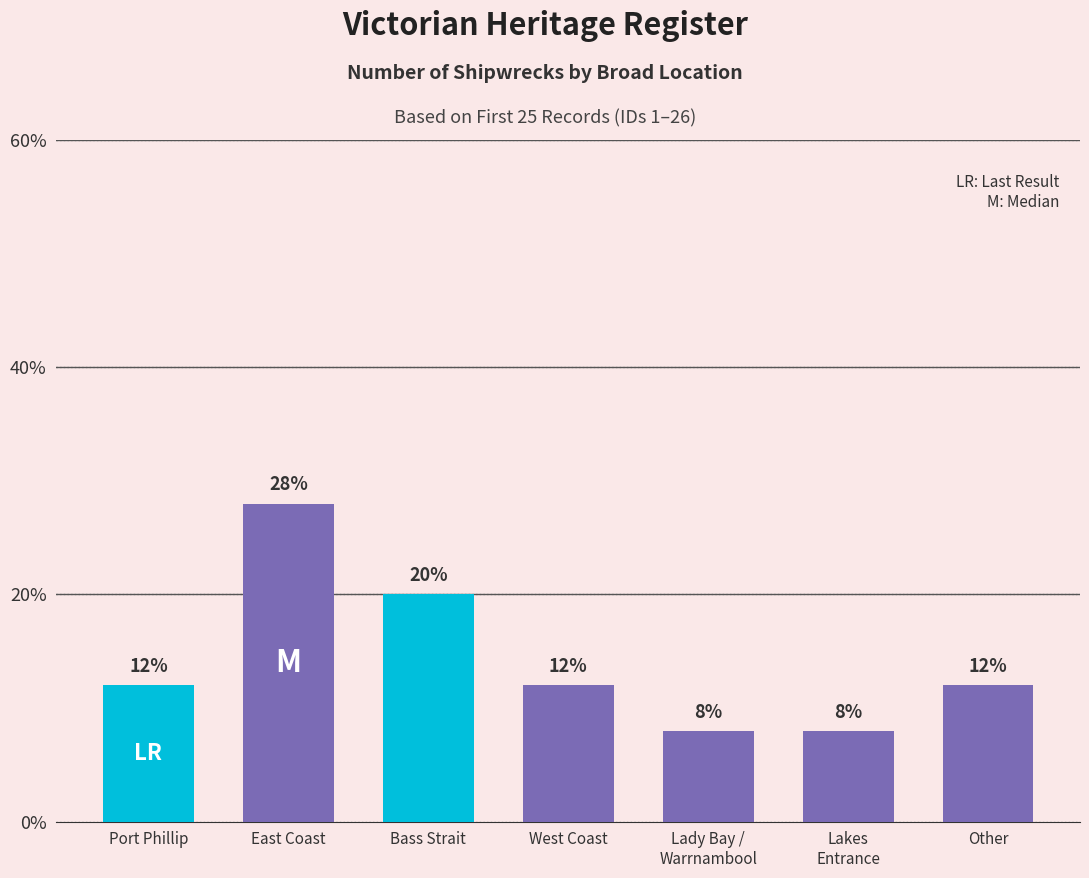

How many bars are there in total?

7